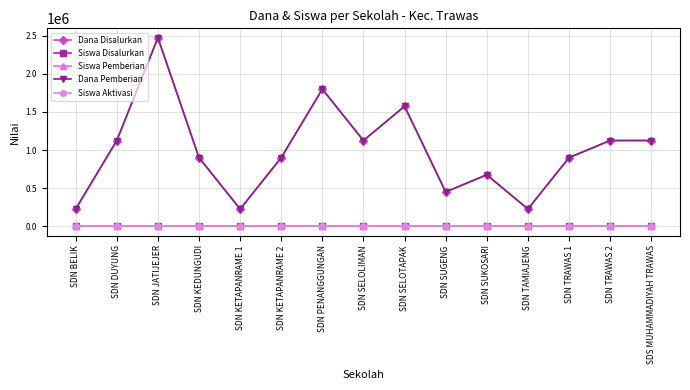

True or false: Dana Disalurkan and Siswa Aktivasi intersect in this chart.

False